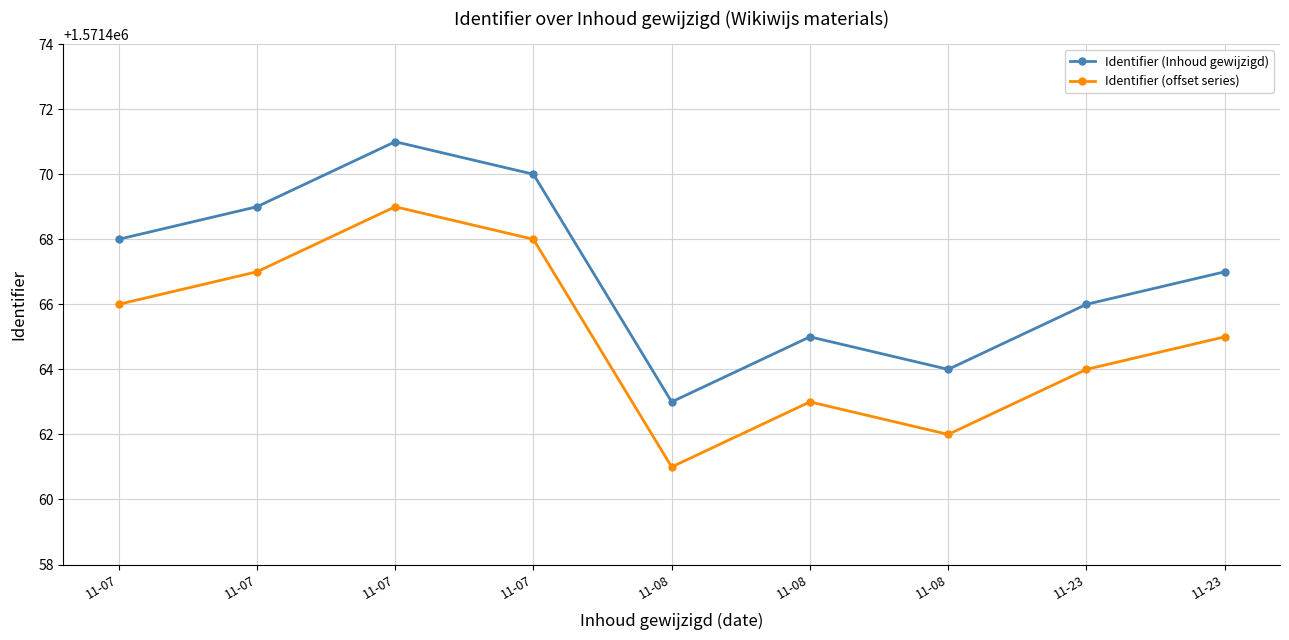

What is the difference between the maximum and second lowest values in the Identifier (Inhoud gewijzigd) series?

7